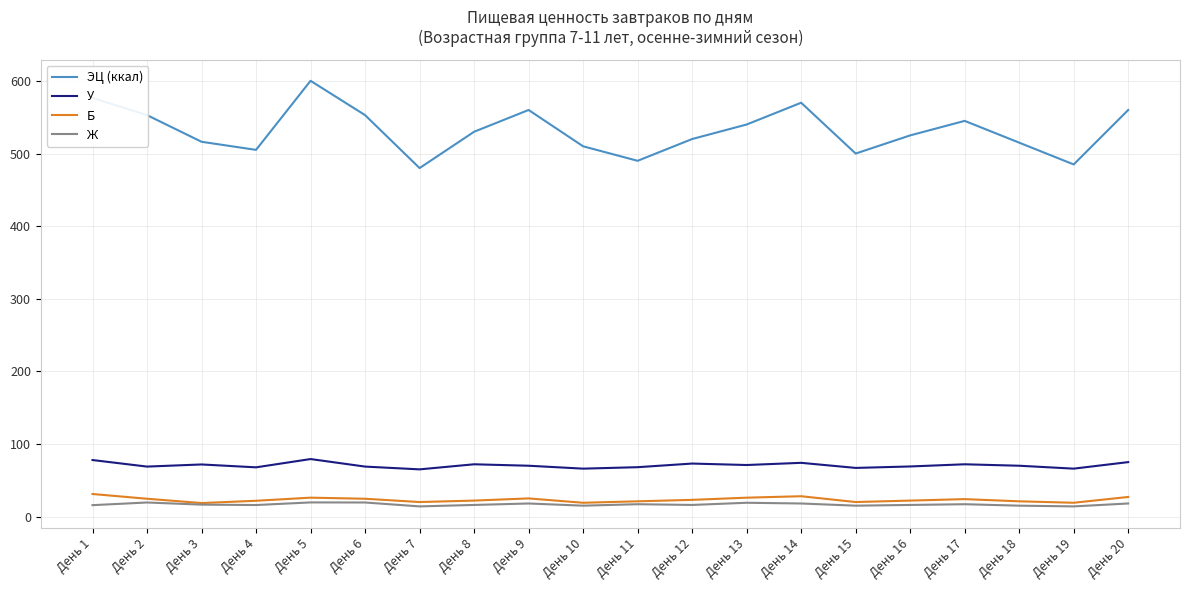

What is the sum of the ЭЦ (ккал) values at День 8 and День 10?

1040.0